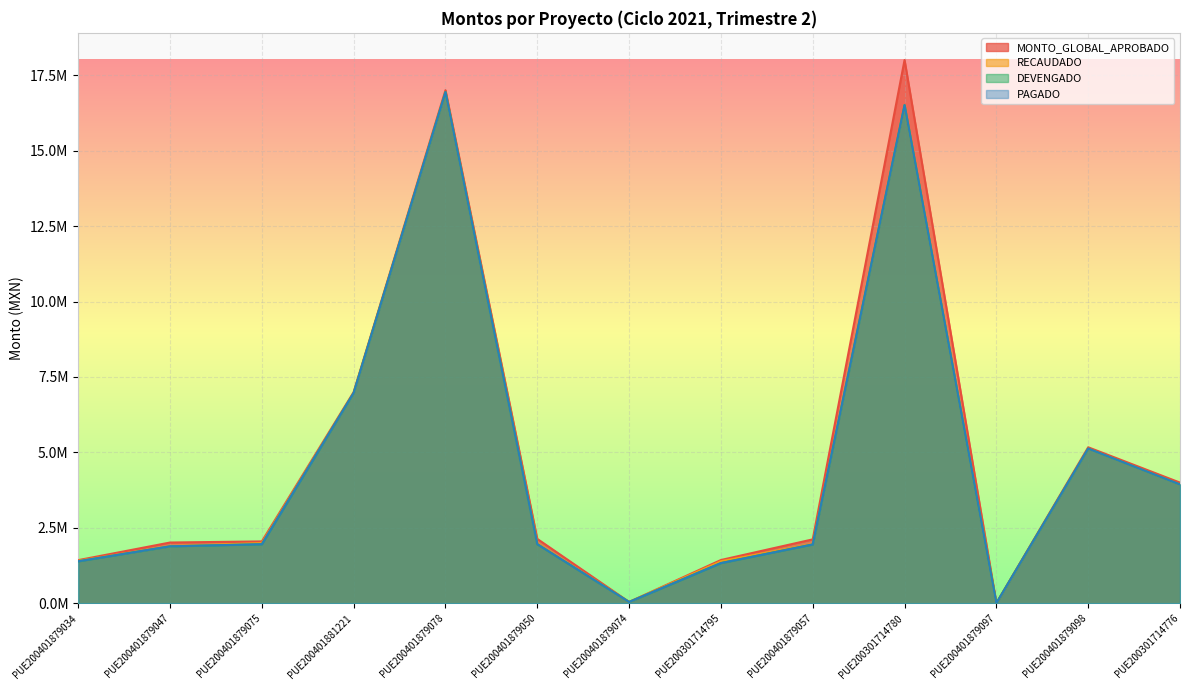

What are all the series names shown in the legend?

MONTO_GLOBAL_APROBADO, RECAUDADO, DEVENGADO, PAGADO